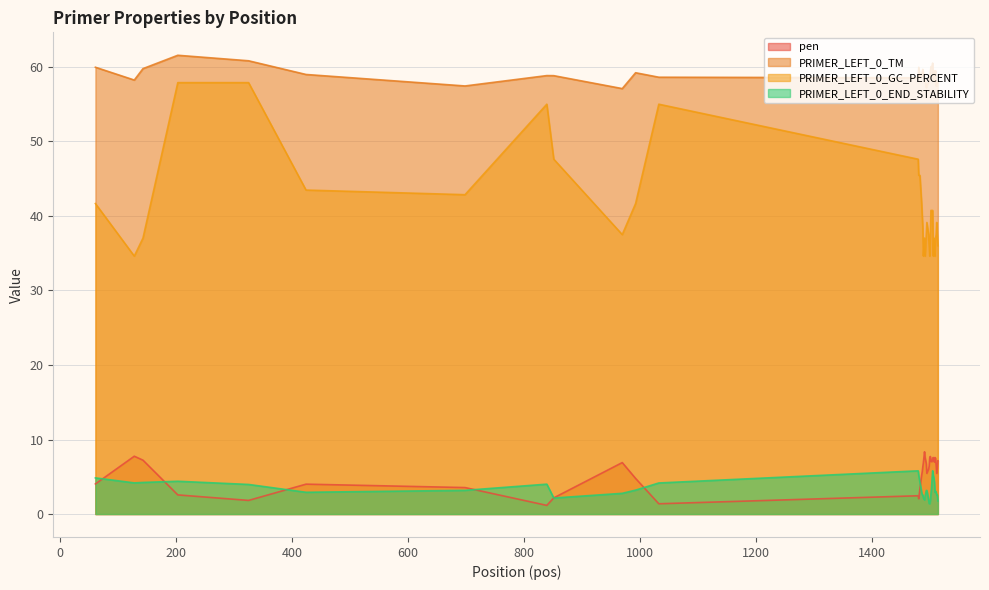

What is the value of the PRIMER_LEFT_0_GC_PERCENT point at the 28th from the left?

40.7